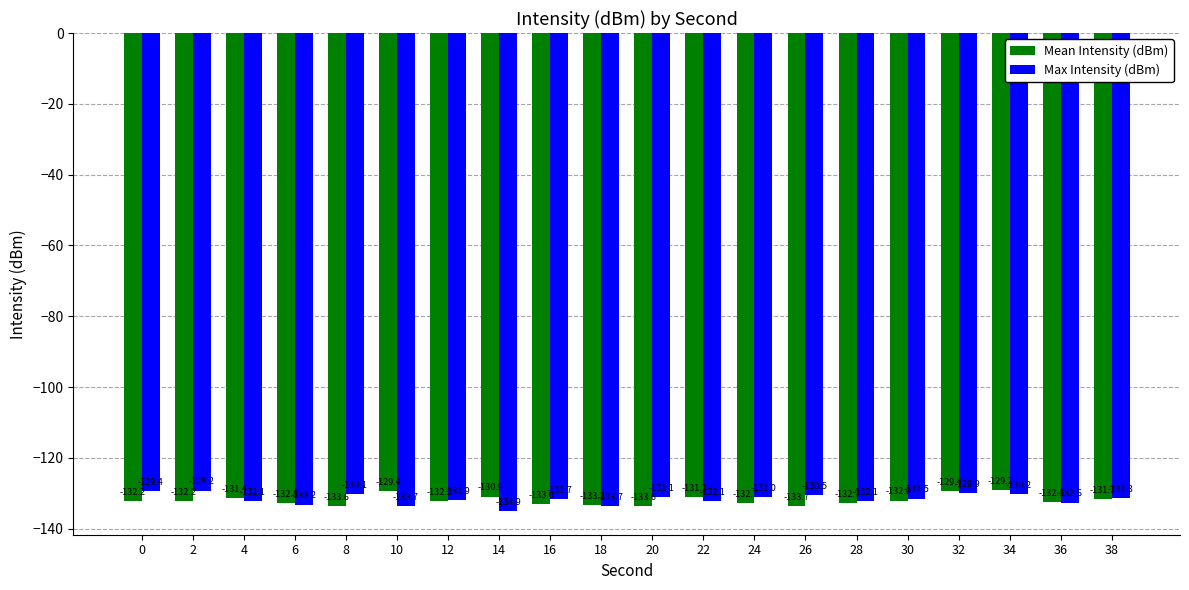

How many values in the Max Intensity (dBm) series are below -131?

13